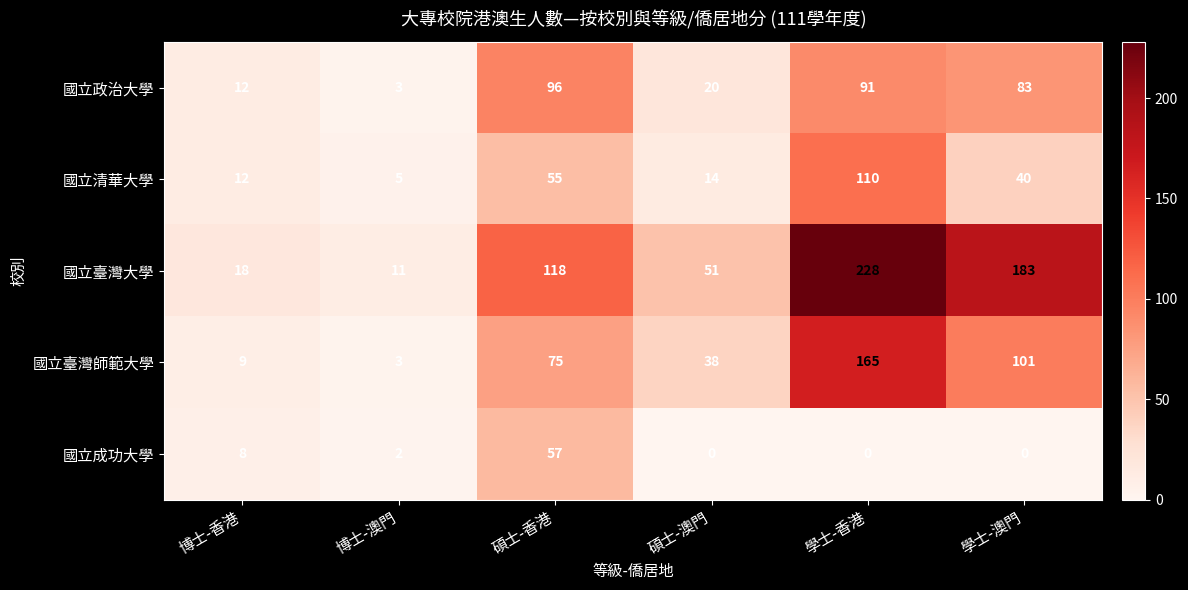

At which category is the sum across all series the highest?

學士-香港